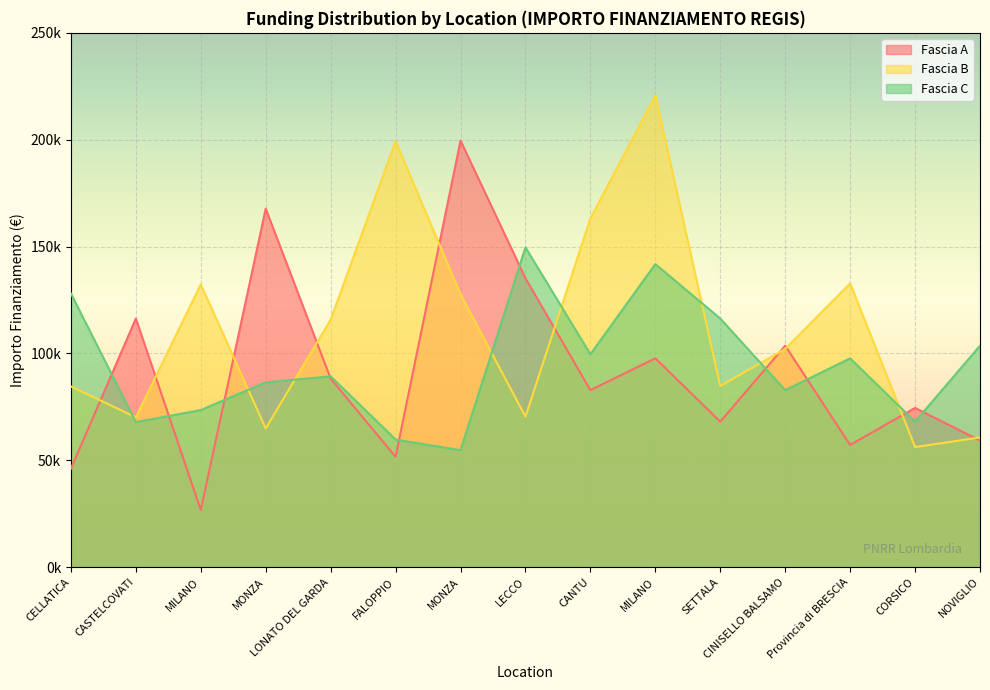

Reading left to right, what are all the values shown in this chart?

Fascia A: CELLATICA=46044.5	CASTELCOVATI=116324.6	MILANO=26730.0	MONZA=167724.8	LONATO DEL GARDA=88213.8	FALOPPIO=51620.1	MONZA=199567.7	LECCO=135157.2	CANTU=82798.6	MILANO=97694.9	SETTALA=68057.8	CINISELLO BALSAMO=103619.9	Provincia di BRESCIA=57160.7	CORSICO=74486.0	NOVIGLIO=59229.0
Fascia B: CELLATICA=84538.8	CASTELCOVATI=70120.9	MILANO=132279.7	MONZA=64886.6	LONATO DEL GARDA=115789.8	FALOPPIO=199303.9	MONZA=127674.8	LECCO=70397.4	CANTU=163198.8	MILANO=220663.0	SETTALA=84744.5	CINISELLO BALSAMO=102092.5	Provincia di BRESCIA=132781.0	CORSICO=56181.6	NOVIGLIO=60687.8
Fascia C: CELLATICA=128032.6	CASTELCOVATI=67843.7	MILANO=73496.1	MONZA=86448.2	LONATO DEL GARDA=89266.3	FALOPPIO=59681.5	MONZA=54682.1	LECCO=149604.4	CANTU=99582.8	MILANO=141794.5	SETTALA=116324.6	CINISELLO BALSAMO=82798.6	Provincia di BRESCIA=97694.9	CORSICO=68057.8	NOVIGLIO=103619.9